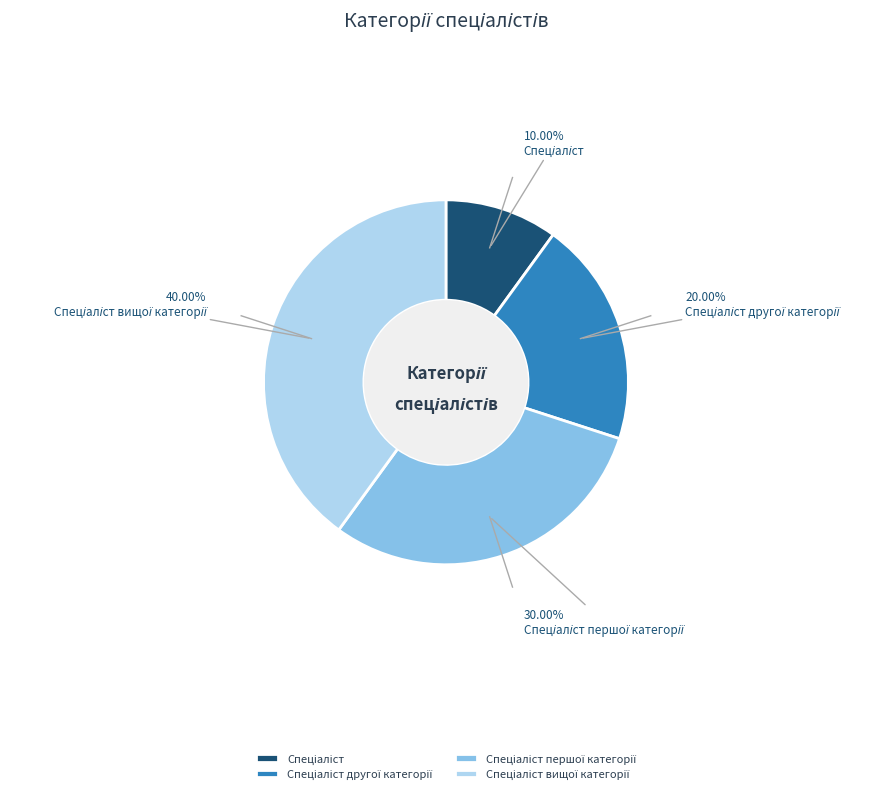

Does any single category account for the majority?

No